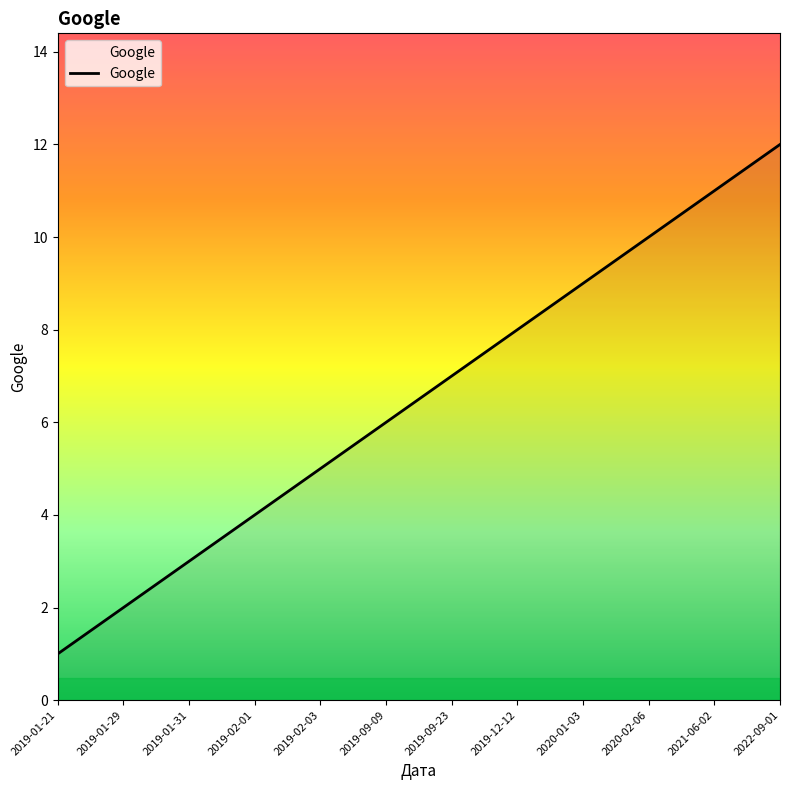

What is the sum of the values at 2022-09-01 and 2020-01-03?

21